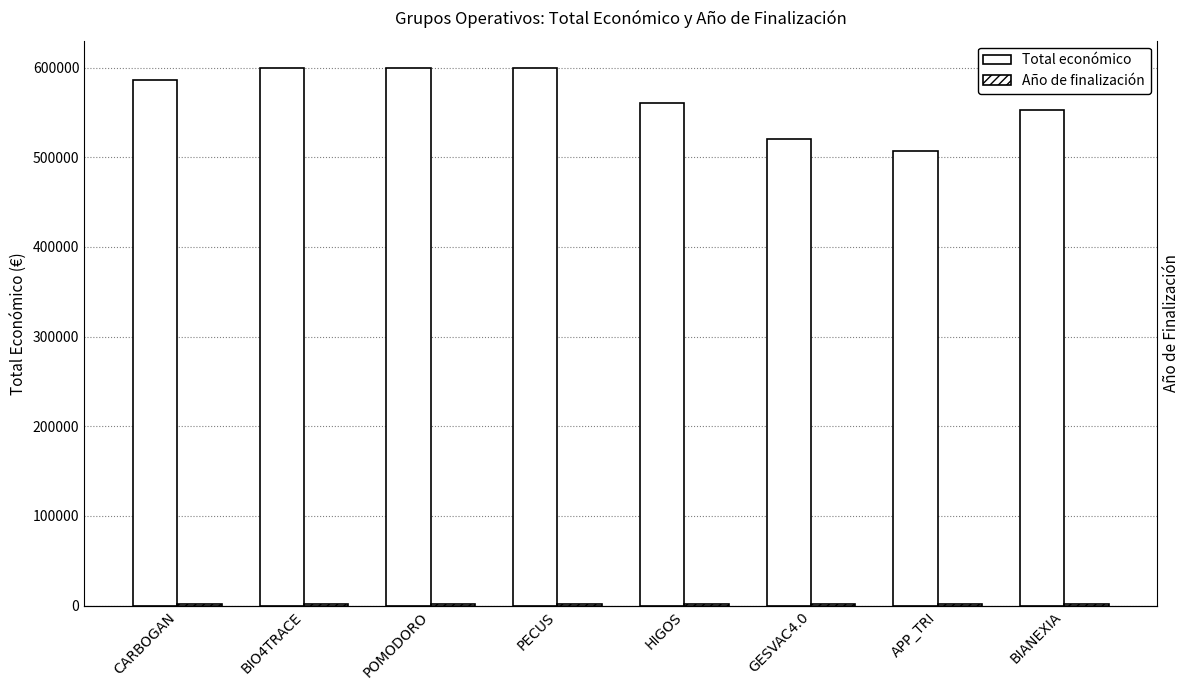

Is the value of Año de finalización at PECUS greater than the value of Total económico at PECUS?

No